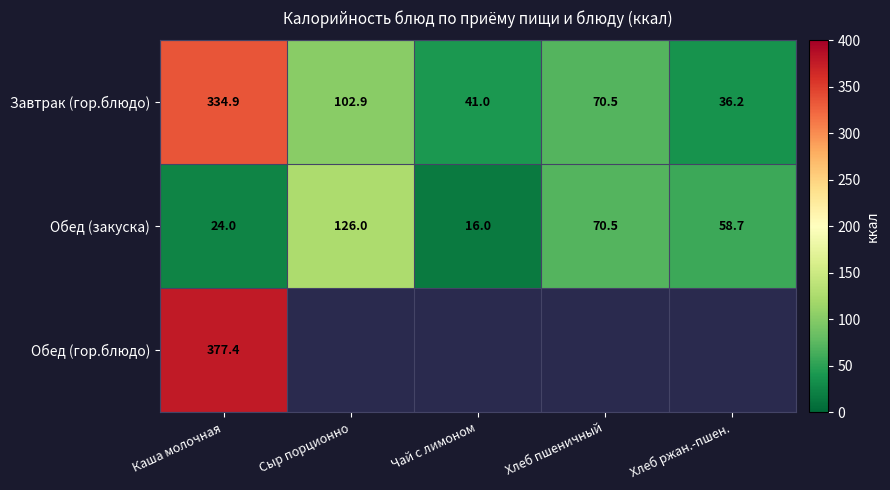

What is the spread (max minus min) of values at Хлеб ржан.-пшен.?

22.5